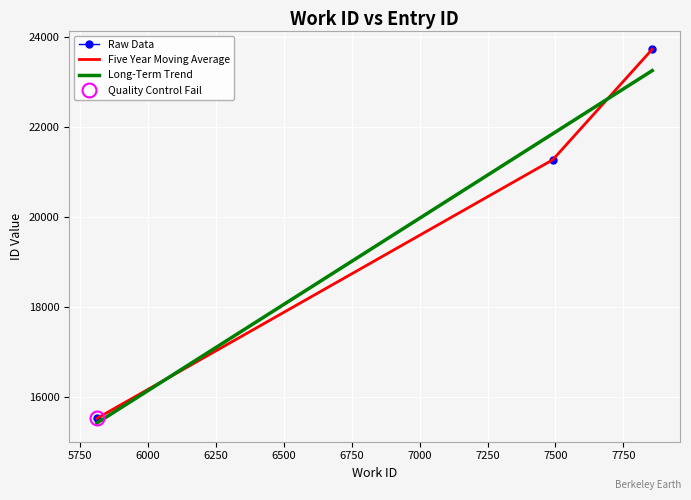

The chart shows a value of 23720 at 7856. True or false?

True